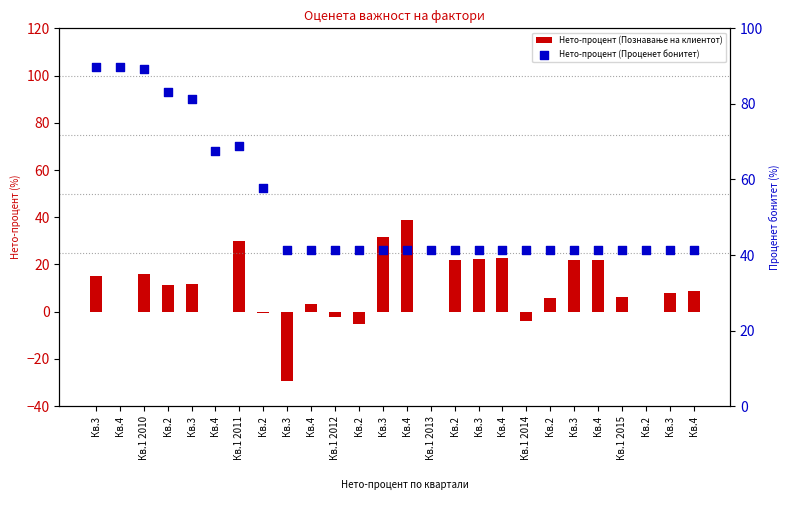

At how many categories does at least one series exceed 31?

26